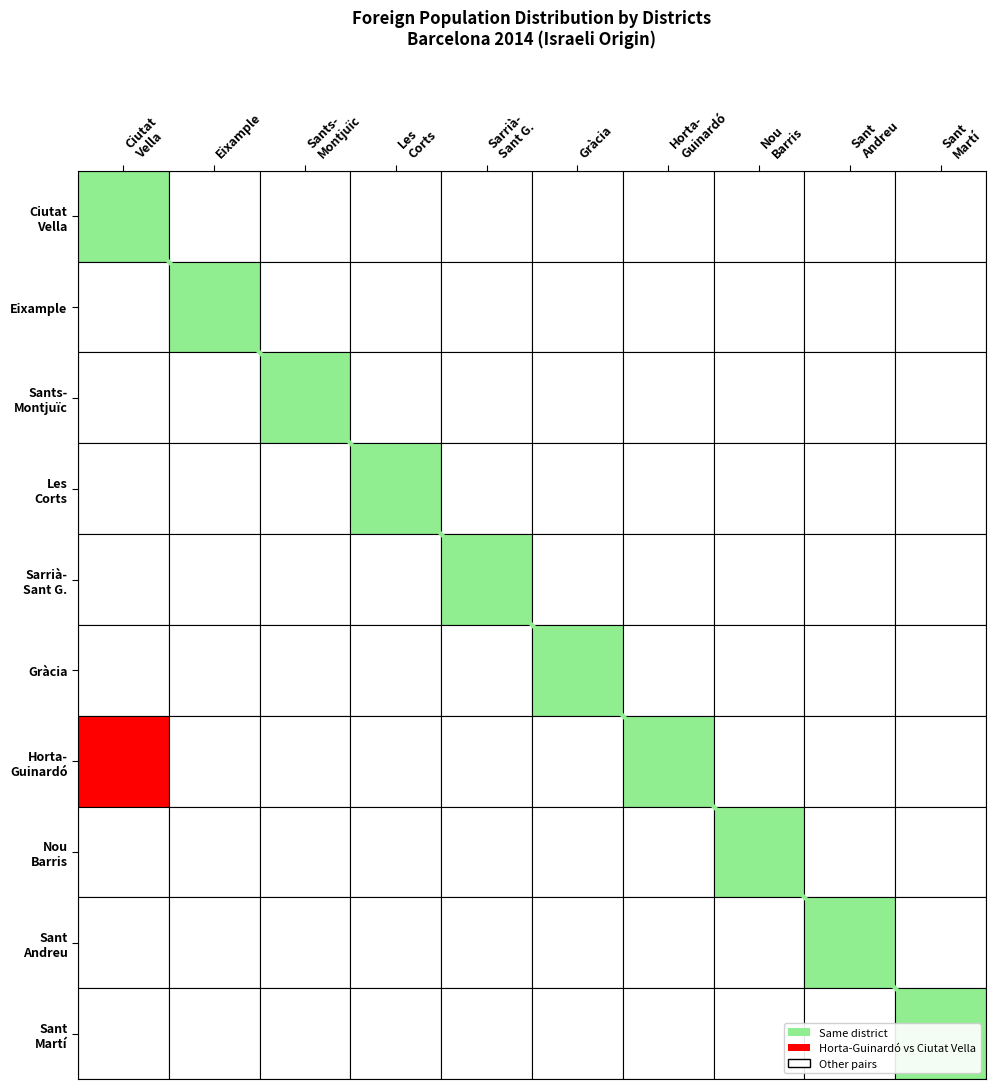

What is the sum of all values?

50.0